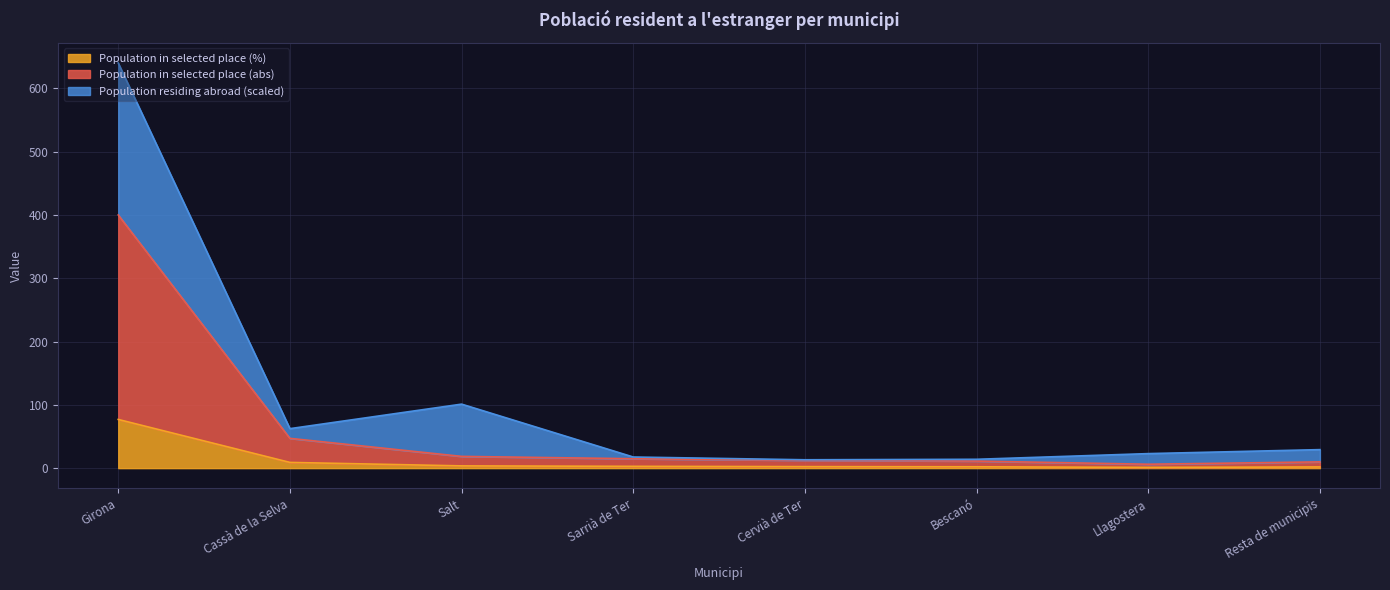

What position from the right is Cassà de la Selva?

7